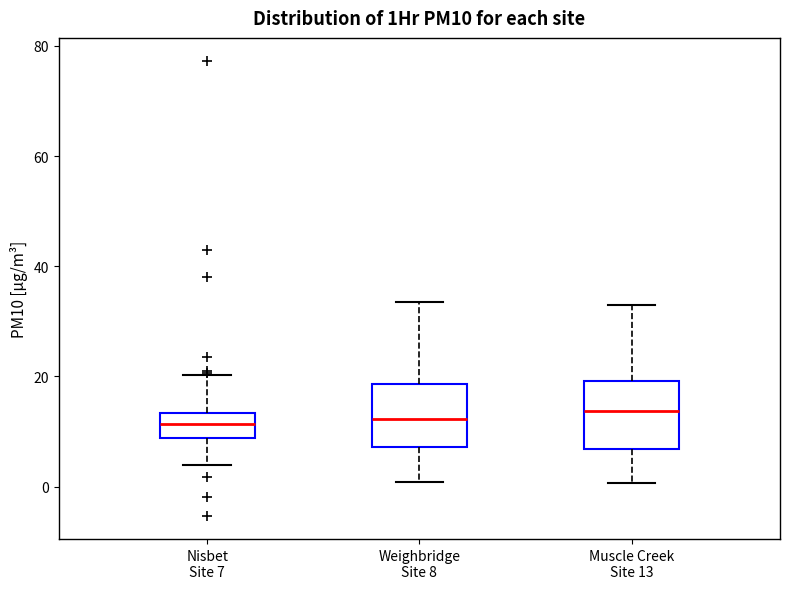

Reading left to right, transcribe this box plot: for each box, give where its median line is, the range the box spans, and where its two whiskers end, as read against the y-axis. The values are not printed on the chart, so give them approximately, as read against the axis.

Nisbet Site 7: median 12, box 8 to 14, whiskers 4 to 20
Weighbridge Site 8: median 12, box 8 to 18, whiskers 0 to 34
Muscle Creek Site 13: median 14, box 6 to 20, whiskers 0 to 34